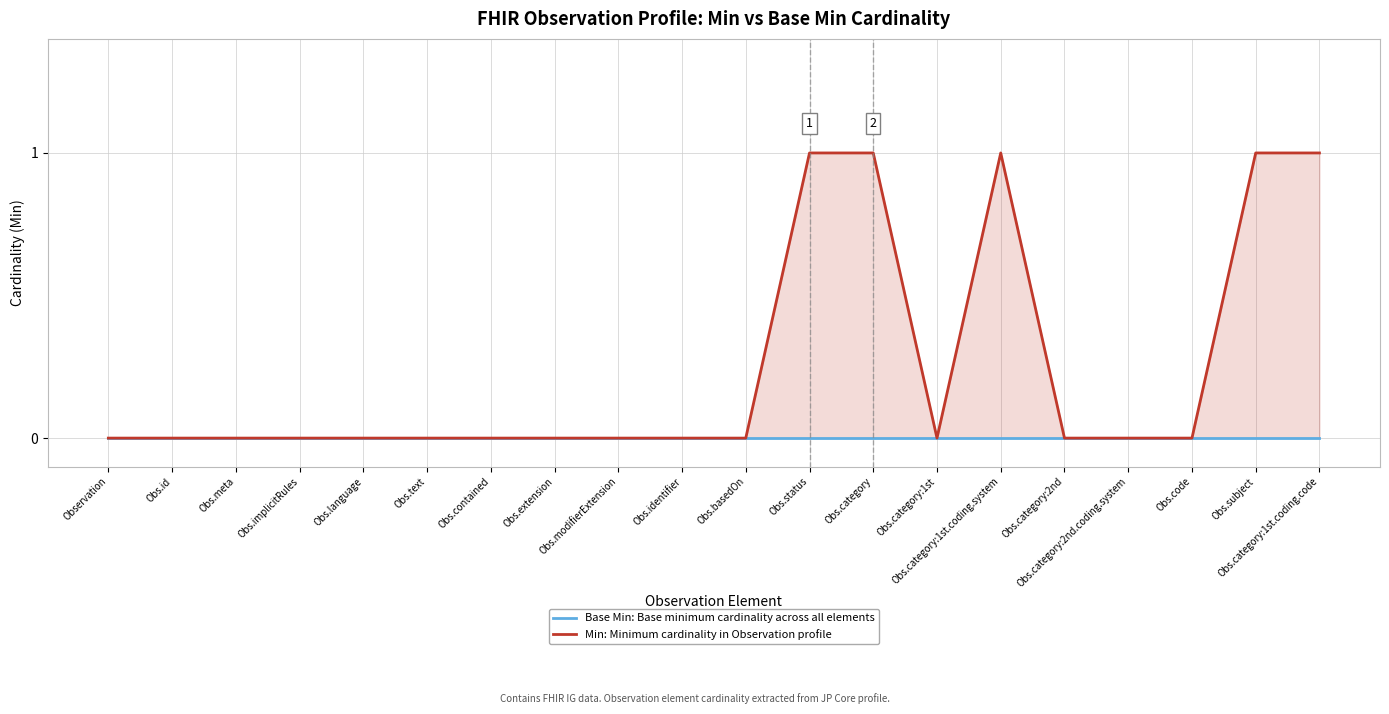

Reading left to right, what are all the values shown in this chart?

Base Min: Base minimum cardinality across all elements: Observation=0	Obs.id=0	Obs.meta=0	Obs.implicitRules=0	Obs.language=0	Obs.text=0	Obs.contained=0	Obs.extension=0	Obs.modifierExtension=0	Obs.identifier=0	Obs.basedOn=0	Obs.status=0	Obs.category=0	Obs.category:1st=0	Obs.category:1st.coding.system=0	Obs.category:2nd=0	Obs.category:2nd.coding.system=0	Obs.code=0	Obs.subject=0	Obs.category:1st.coding.code=0
Min: Minimum cardinality in Observation profile: Observation=0	Obs.id=0	Obs.meta=0	Obs.implicitRules=0	Obs.language=0	Obs.text=0	Obs.contained=0	Obs.extension=0	Obs.modifierExtension=0	Obs.identifier=0	Obs.basedOn=0	Obs.status=1	Obs.category=1	Obs.category:1st=0	Obs.category:1st.coding.system=1	Obs.category:2nd=0	Obs.category:2nd.coding.system=0	Obs.code=0	Obs.subject=1	Obs.category:1st.coding.code=1